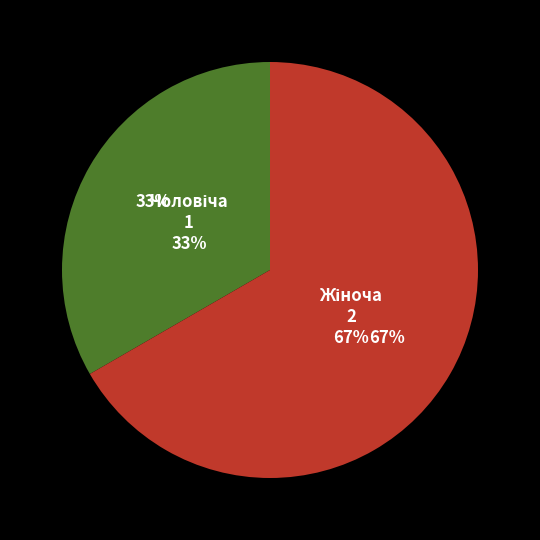

The Жіноча slice represents 58% of the pie. True or false?

False